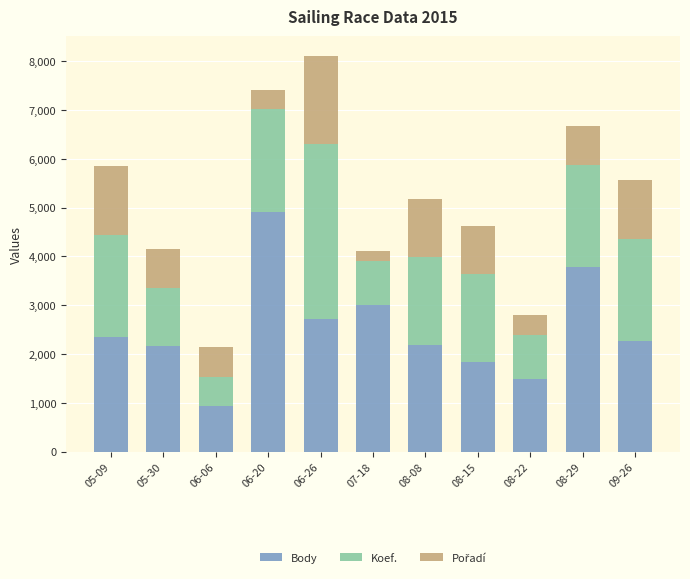

Does the chart contain any negative values?

No